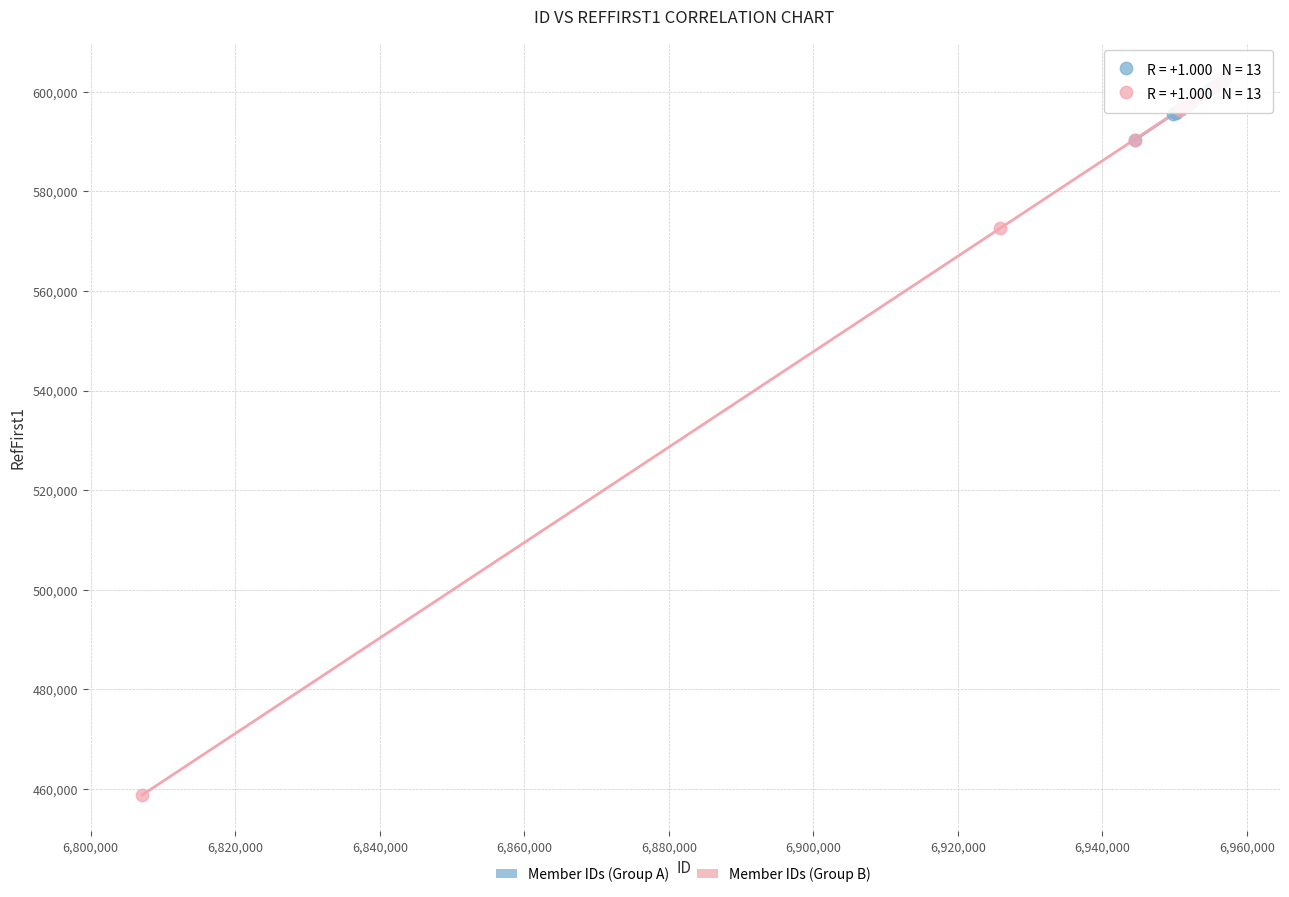

Which series has the widest spread of Y values?

Member IDs (Group B)